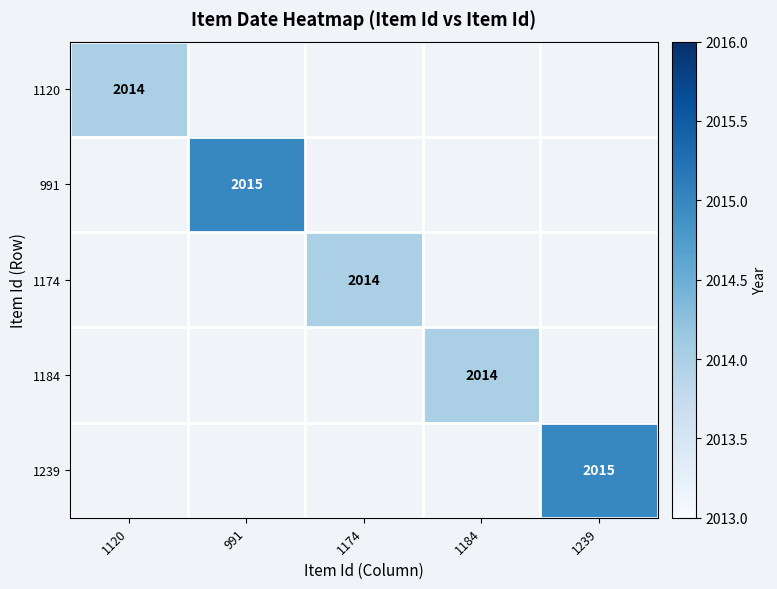

The value of 1120 at 1120 is 2014. True or false?

True